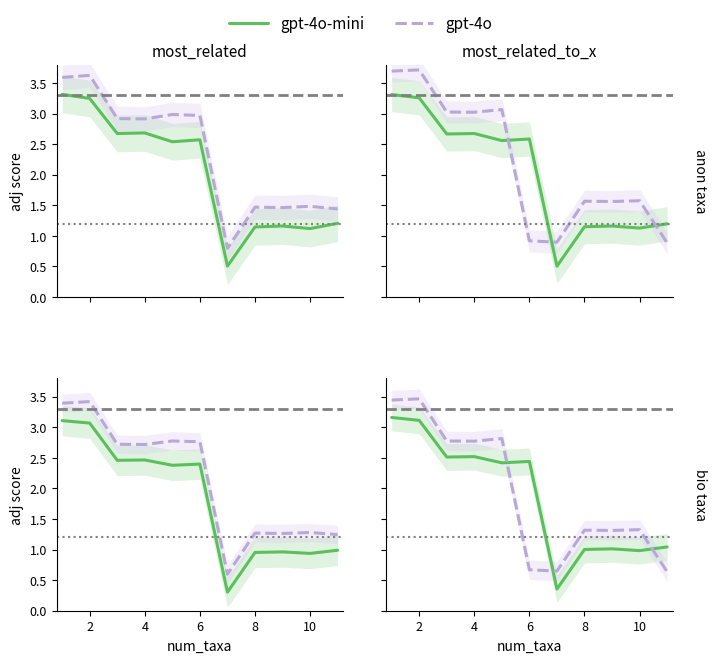

What are all the series names shown in the legend?

gpt-4o-mini, gpt-4o